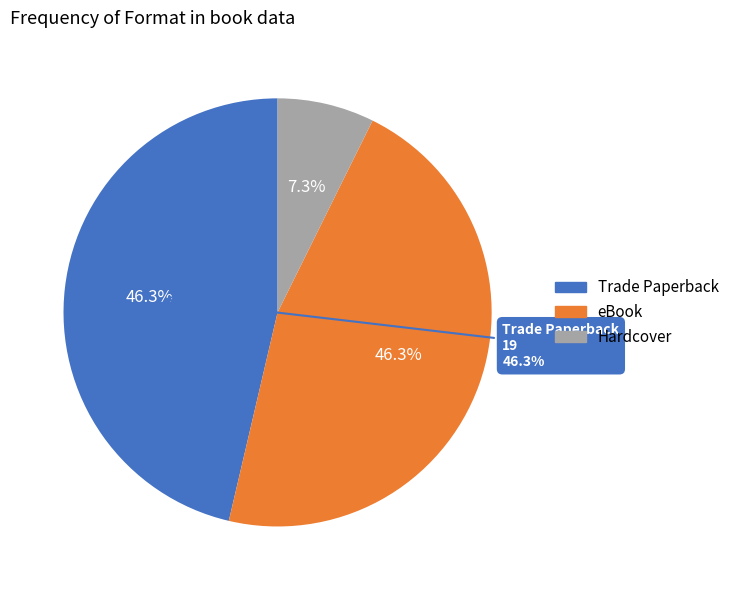

True or false: Hardcover accounts for 7% of the total.

True